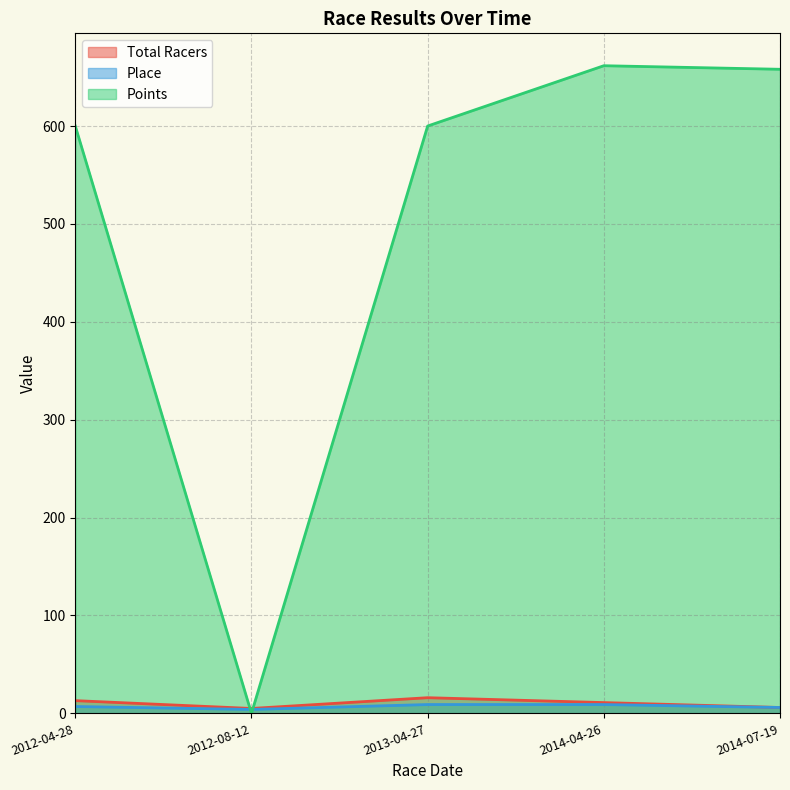

The value of Total Racers at 2014-07-19 is 8.5. True or false?

False